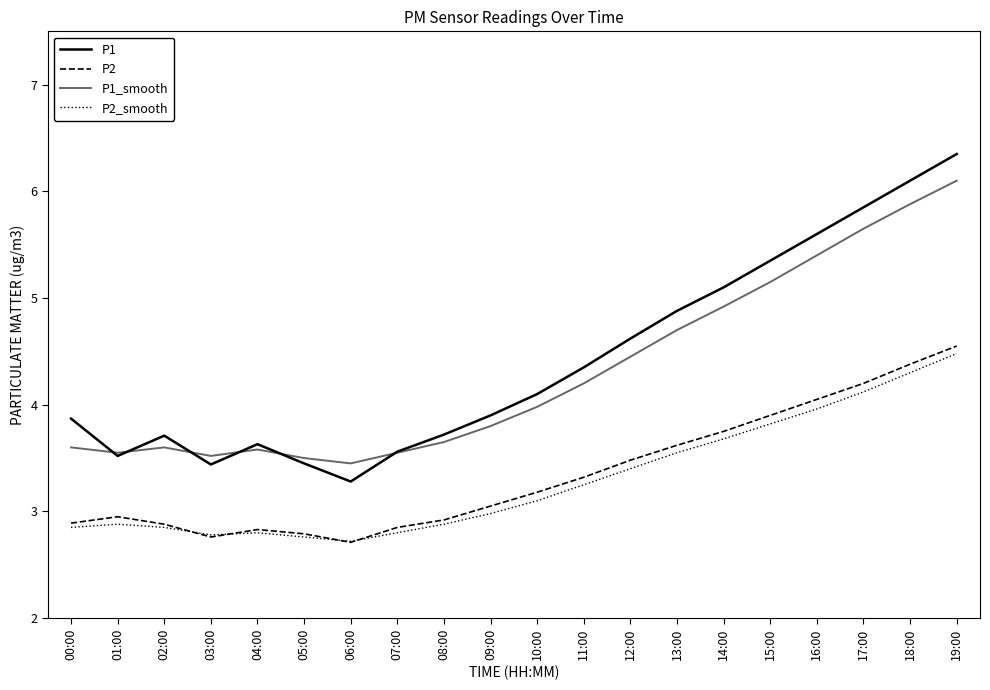

At which category is the sum across all series the highest?

19:00